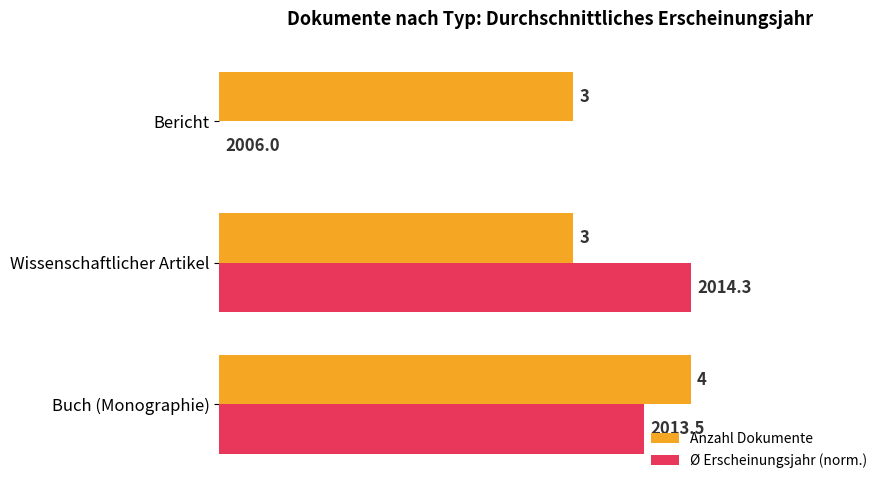

At which label does Anzahl Dokumente reach its peak?

Buch (Monographie)